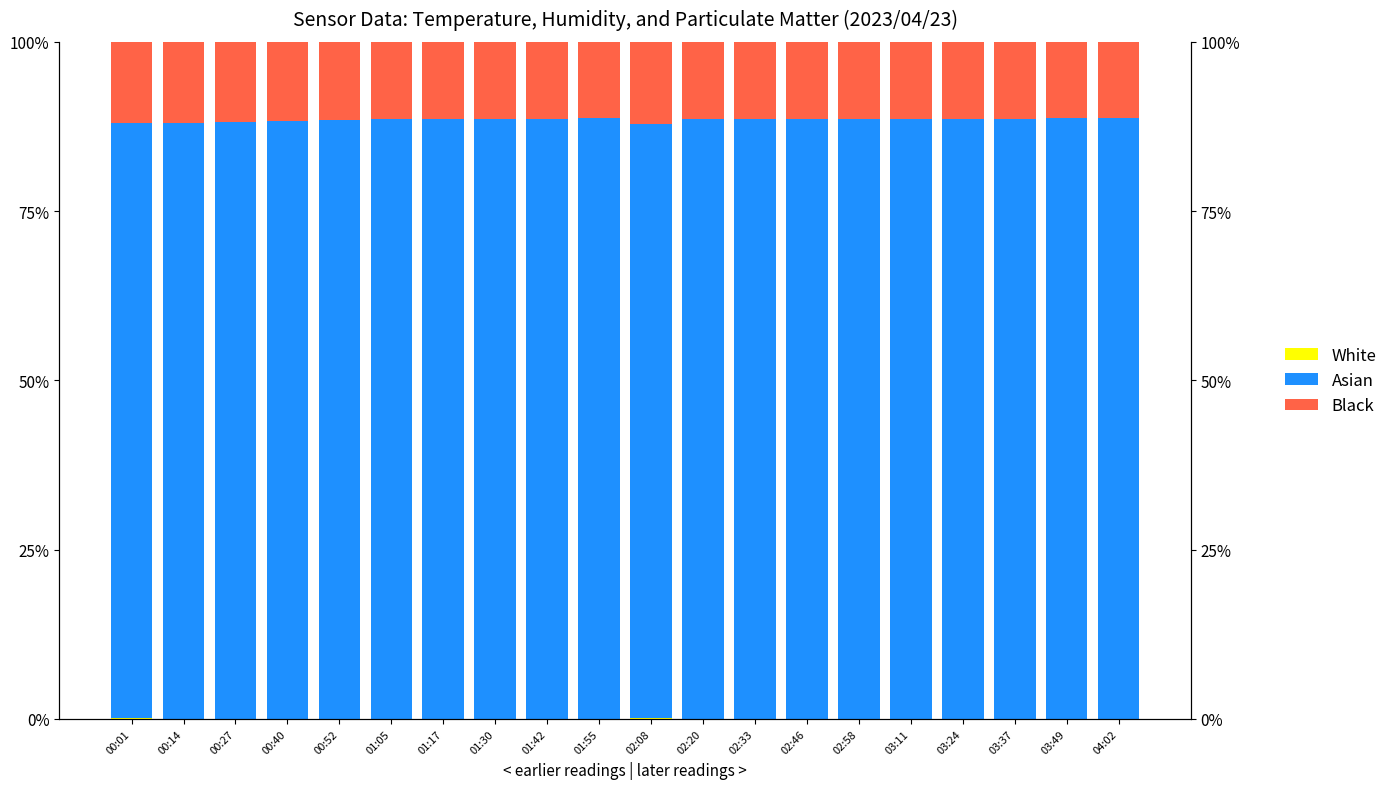

Which category has the lowest value across all series?

00:14